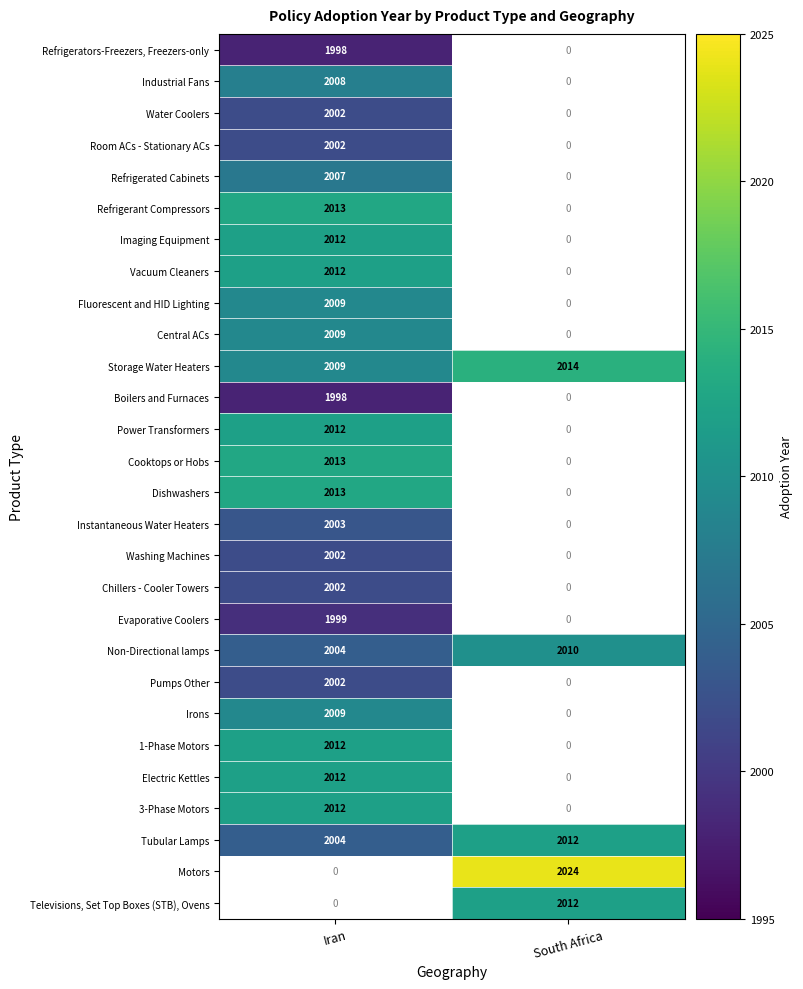

Is it true that Boilers and Furnaces equals 1998 at Iran?

True